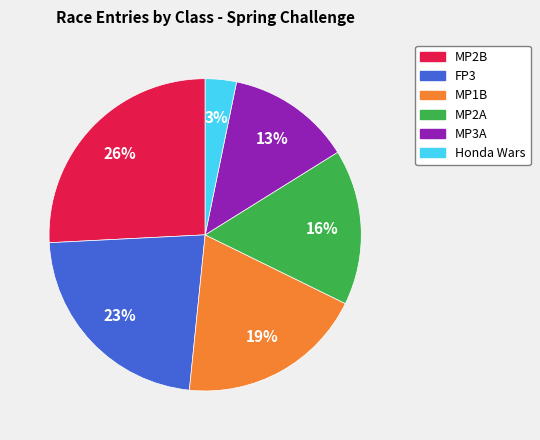

Which slice is the largest?

MP2B